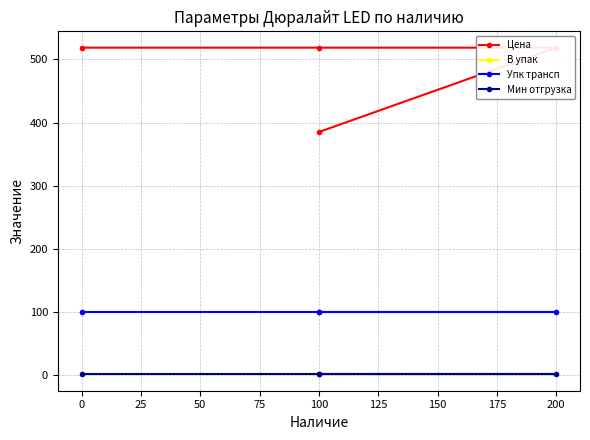

Is it true that Упк трансп equals 100.0 at 100?

True